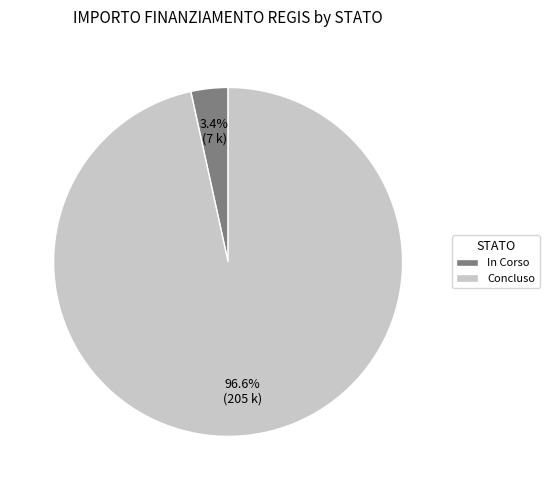

How many slices are in this pie chart?

2